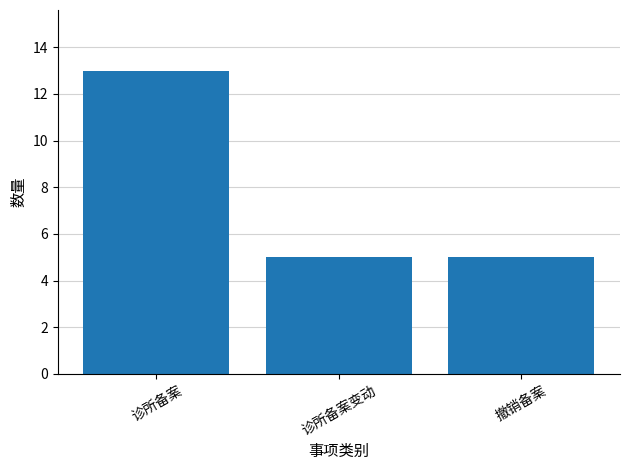

True or false: the data shows 8 at 撤销备案.

False